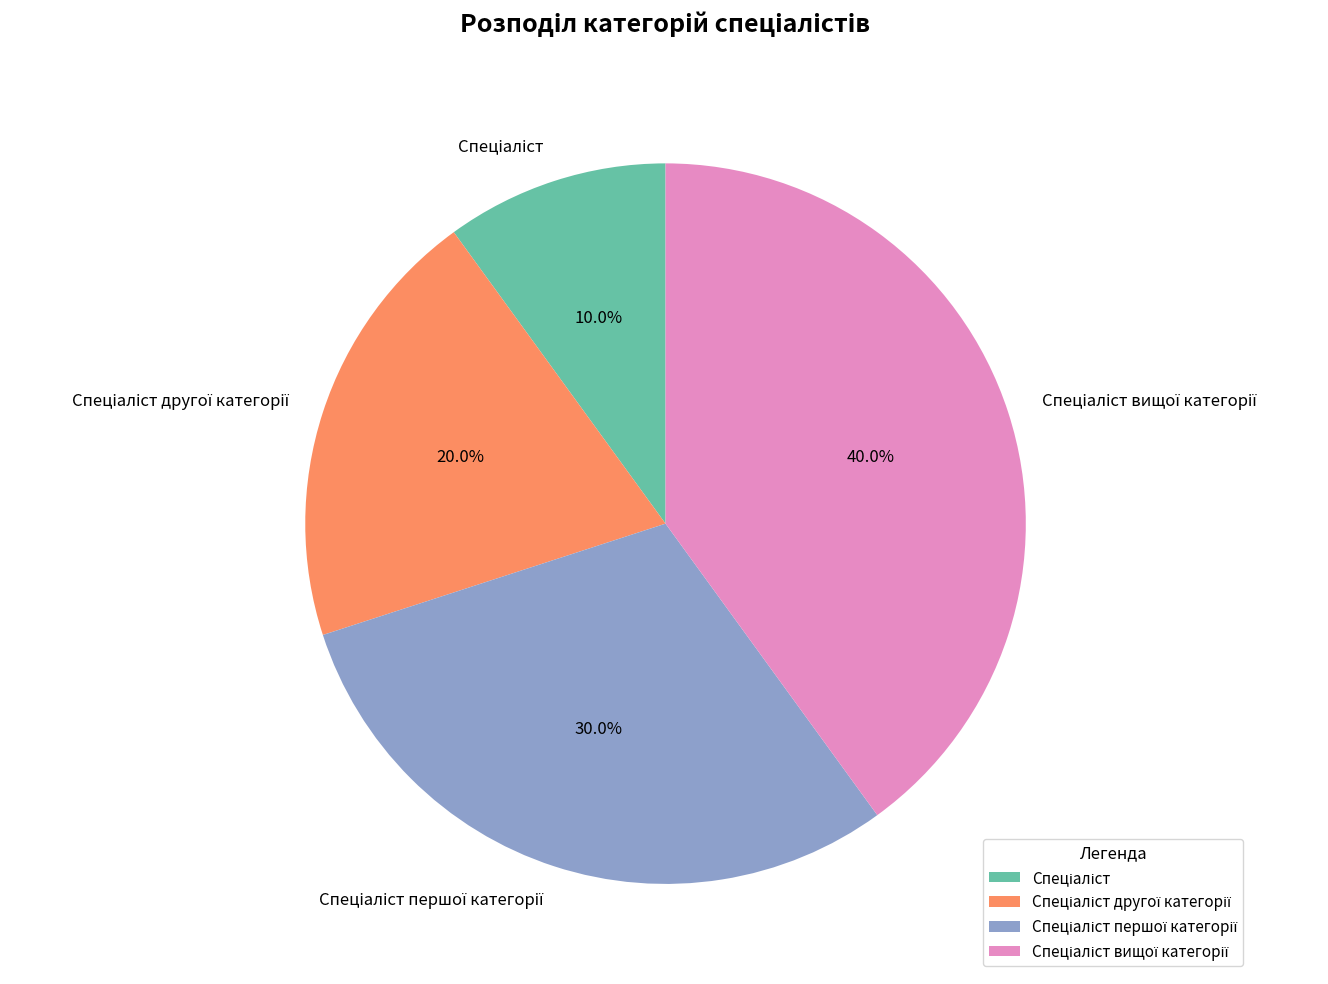

Is there any slice that represents more than half of the pie?

No